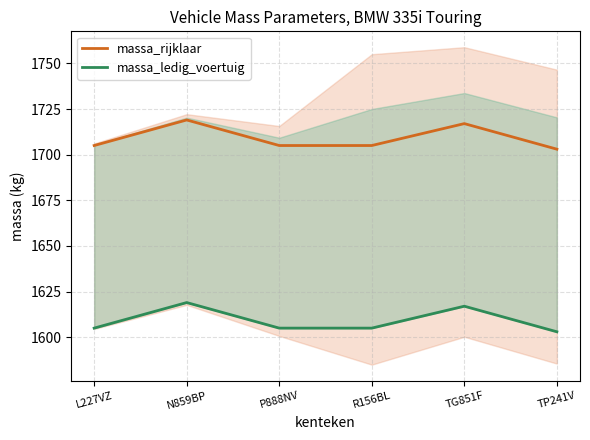

Reading left to right, extract all data points from this chart.

massa_rijklaar: L227VZ=1705	N859BP=1719	P888NV=1705	R156BL=1705	TG851F=1717	TP241V=1703
massa_ledig_voertuig: L227VZ=1605	N859BP=1619	P888NV=1605	R156BL=1605	TG851F=1617	TP241V=1603